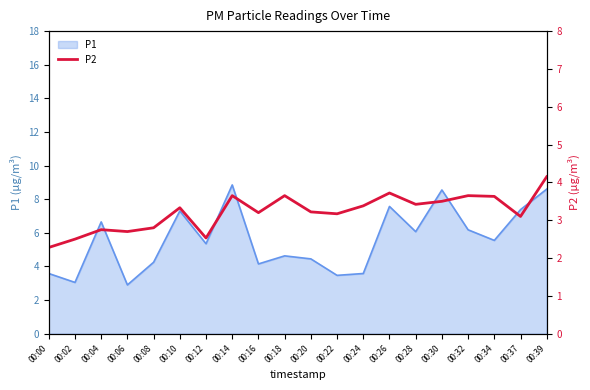

True or false: the data has more than 1 interior local peaks.

True